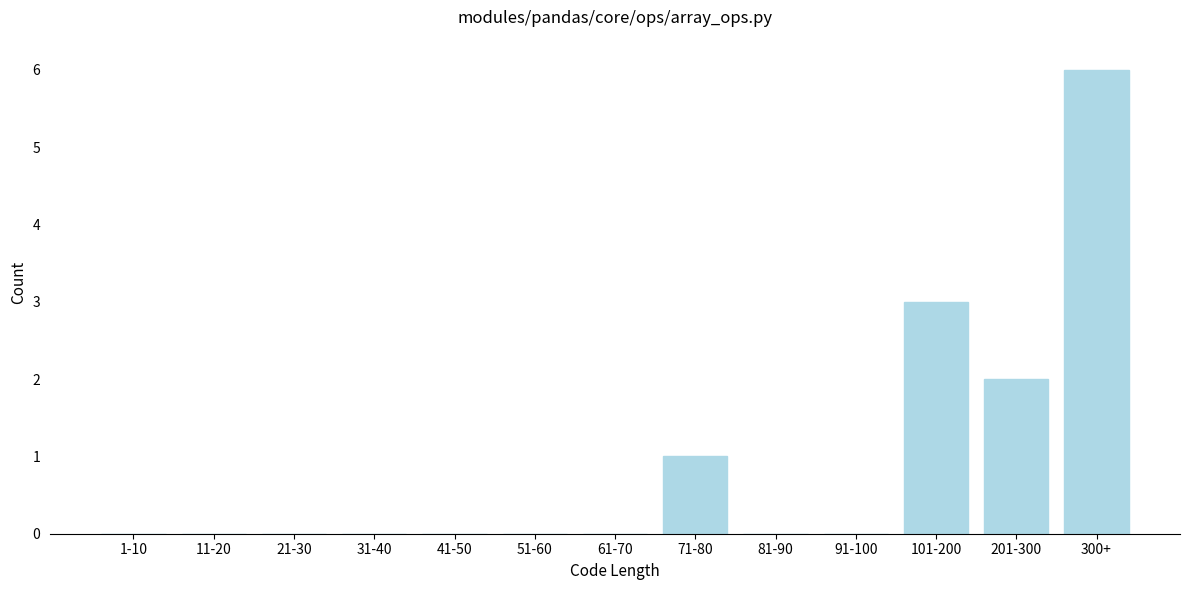

Reading right to left, list all the values displayed in this chart.

300+=6	201-300=2	101-200=3	91-100=0	81-90=0	71-80=1	61-70=0	51-60=0	41-50=0	31-40=0	21-30=0	11-20=0	1-10=0